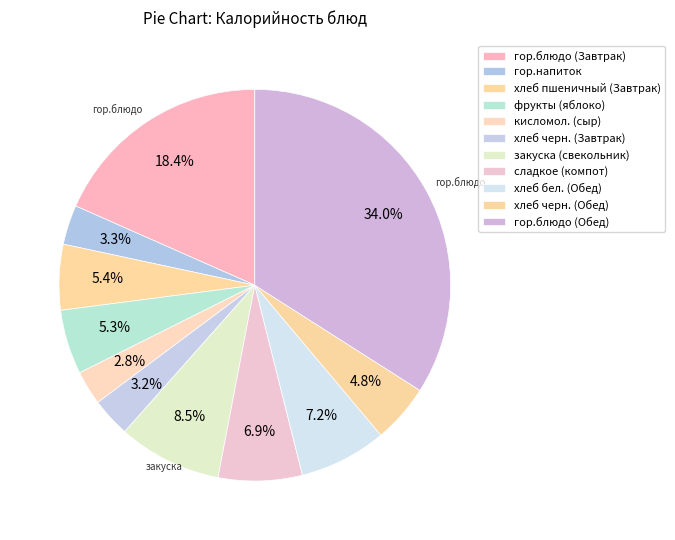

Combined, what portion of the pie is фрукты (яблоко) and хлеб черн. (Завтрак)?

8.6%